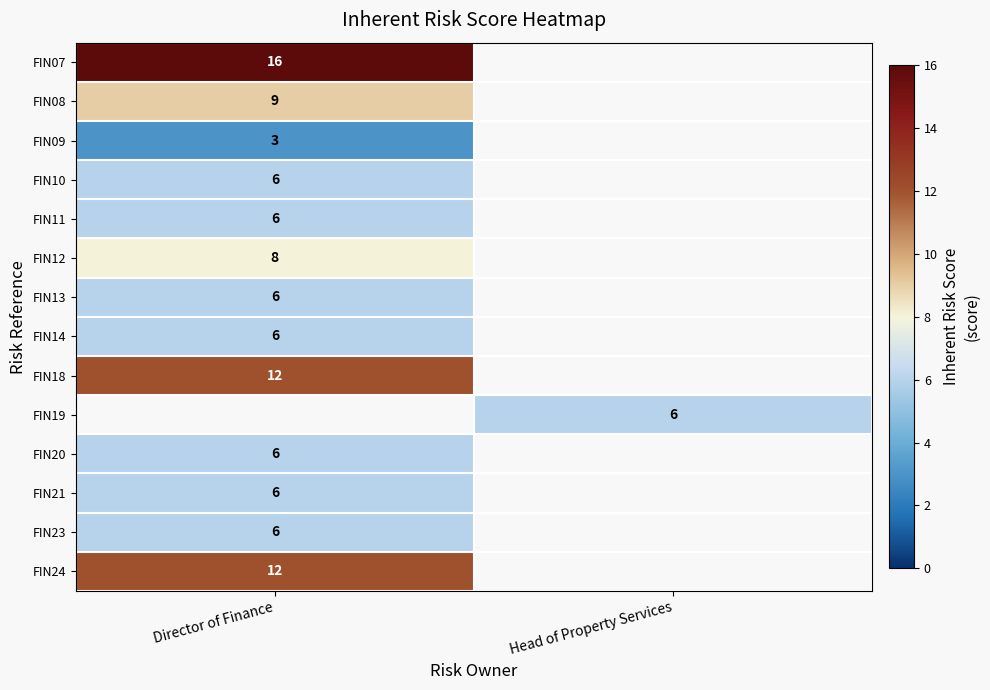

The FIN10 series shows 6 at Director of Finance. True or false?

True